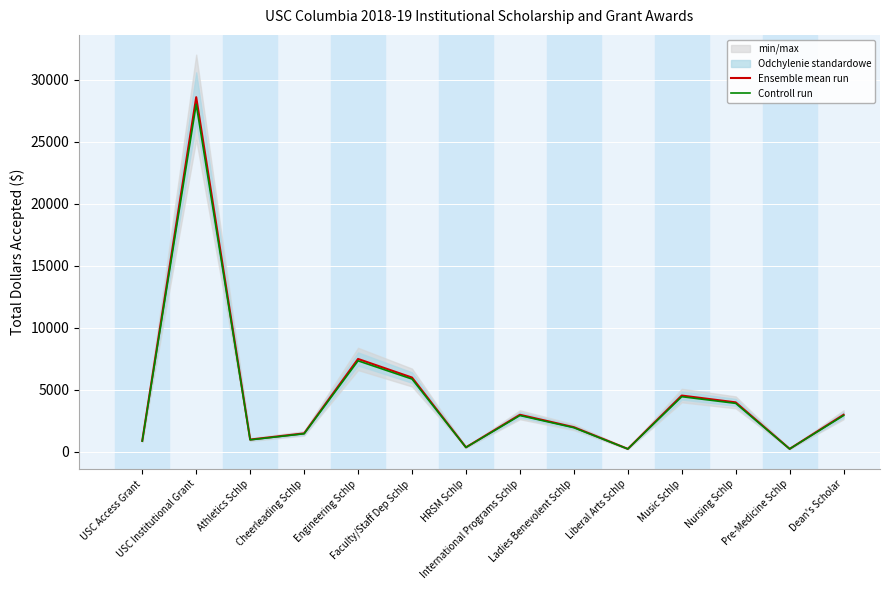

True or false: Controll run and Ensemble mean run cross at least once.

False